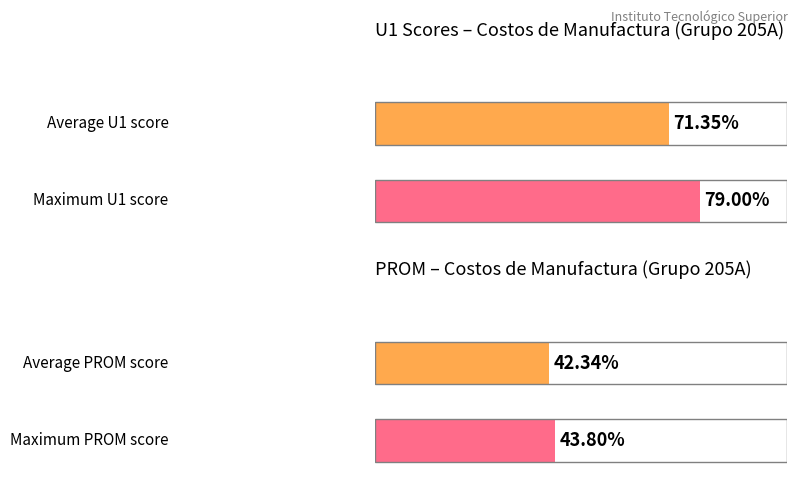

What is the average value of the PROM series?

42.3